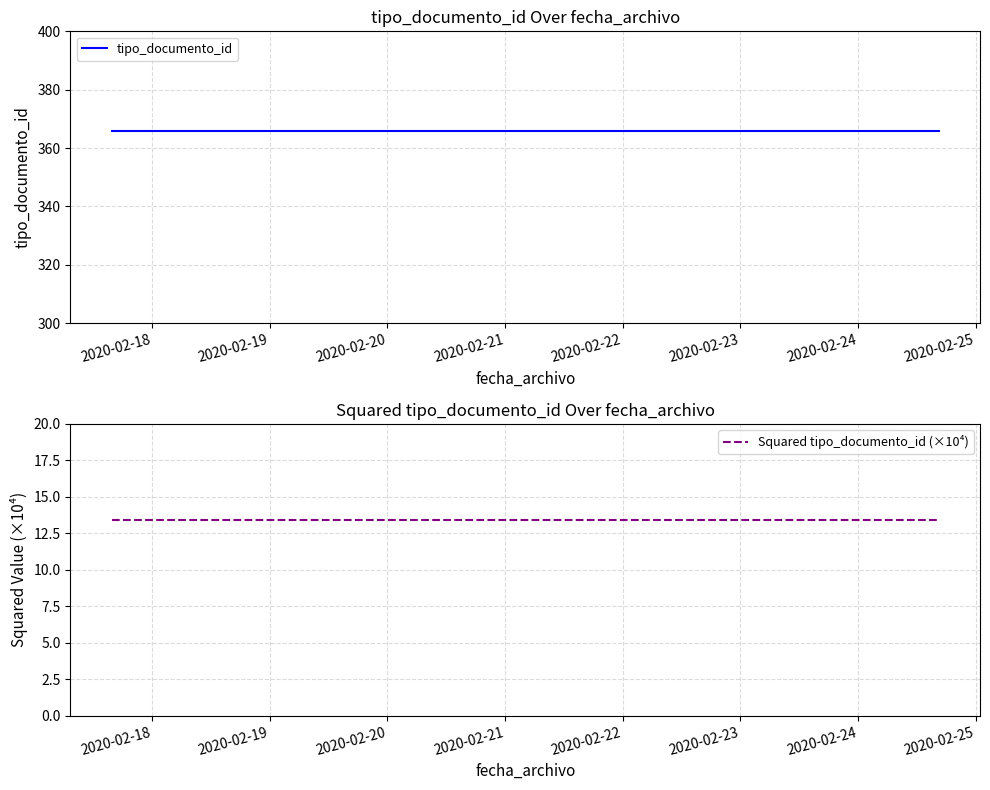

What is the spread (max minus min) of values at 2020-02-18?

352.6